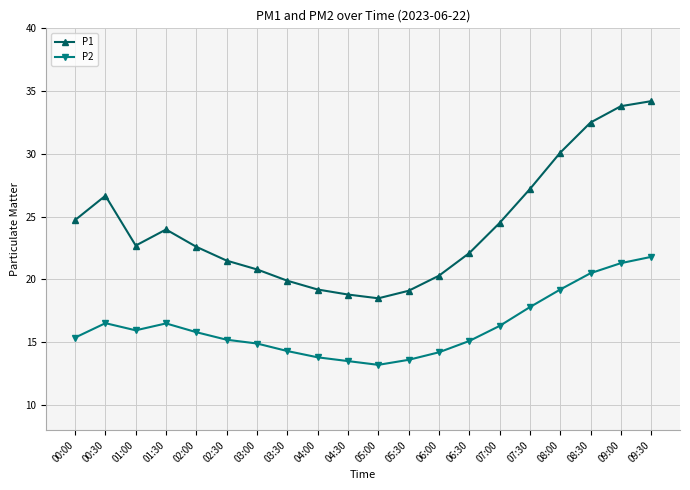

At how many categories does at least one series exceed 18?

20